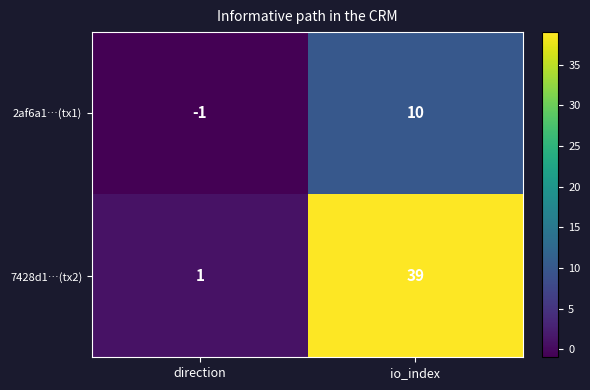

What is the sum of all 2af6a1…(tx1) values?

9